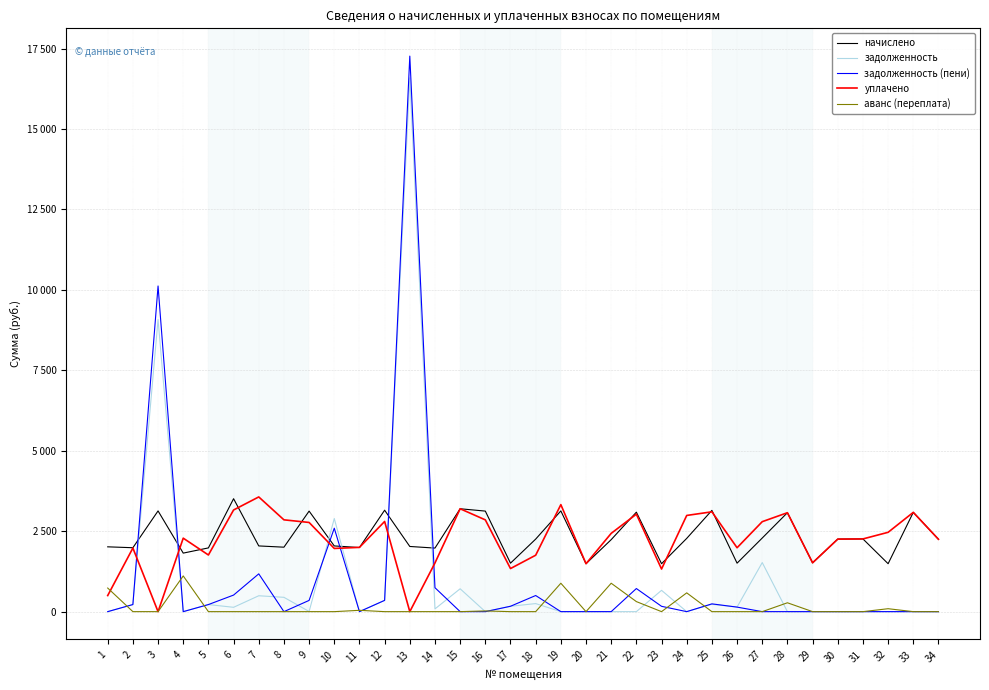

At how many categories does at least one series exceed 11067?

1